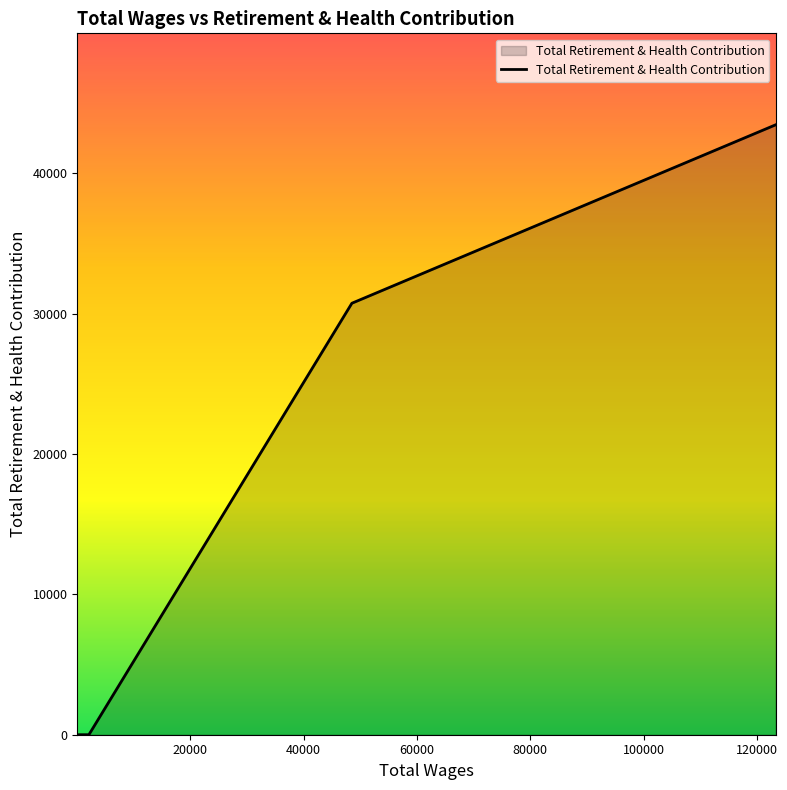

What is the greatest value displayed?

43466